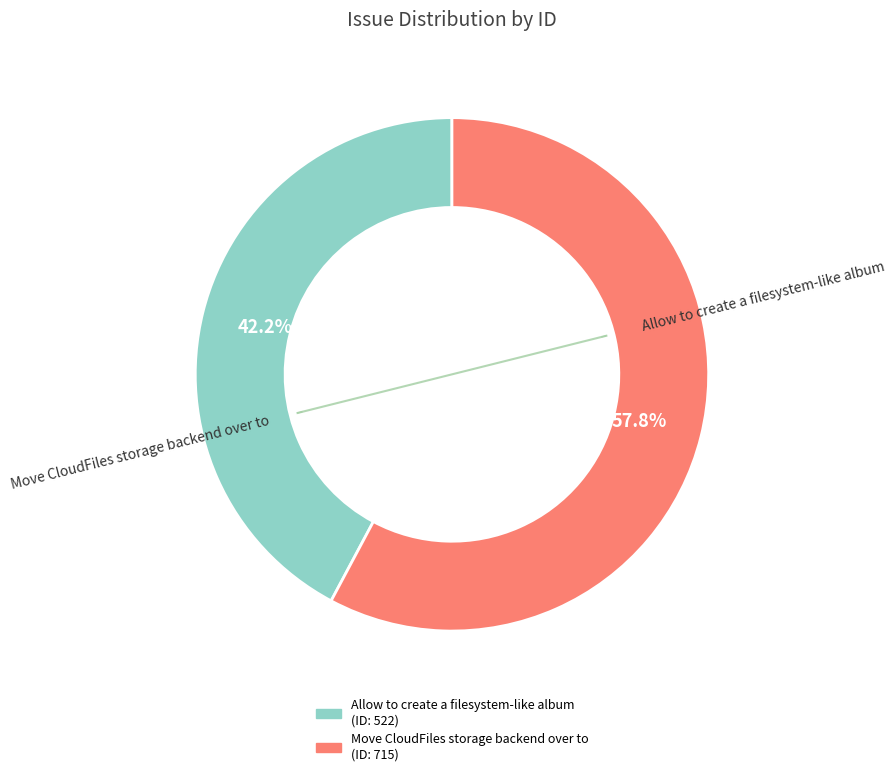

What is the total percentage of Allow to create a filesystem-like album and Move CloudFiles storage backend over to?

100.0%